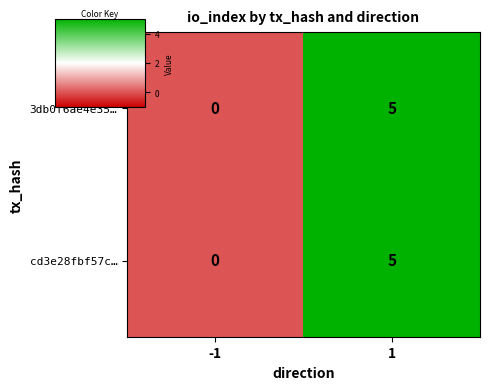

What is the difference between the 3db0f6ae4e35… values at 1 and -1?

5